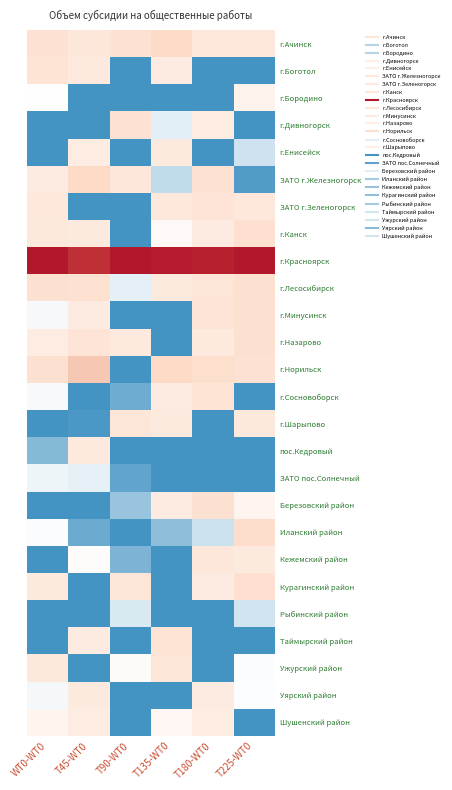

Which series has the largest total across all categories?

г.Красноярск